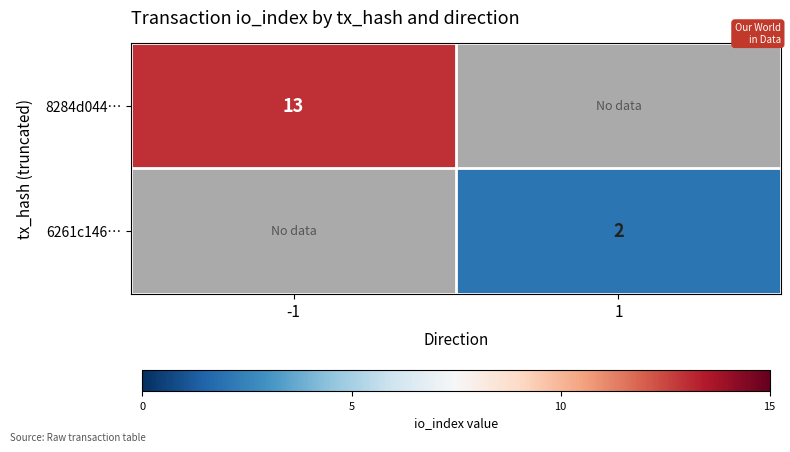

Which has a higher value, 1 or -1?

-1